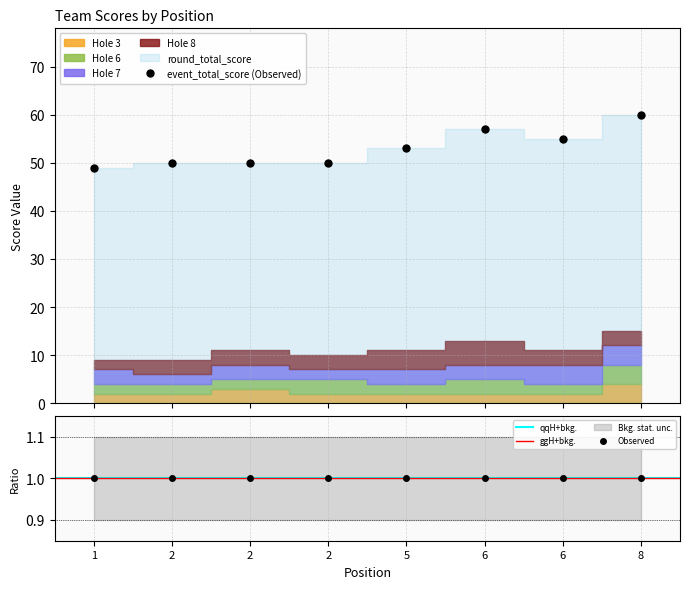

Where is the first local maximum for hole_7?

2